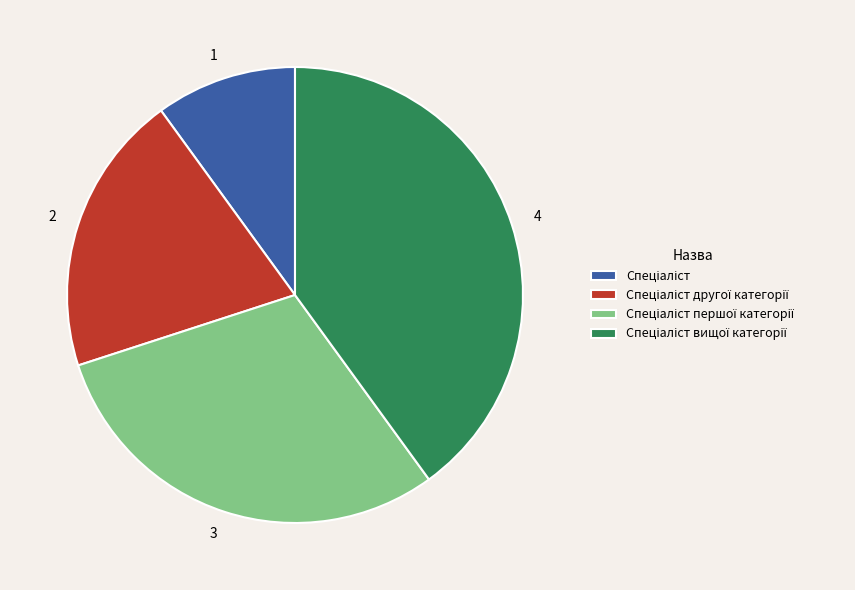

Does any single category account for the majority?

No